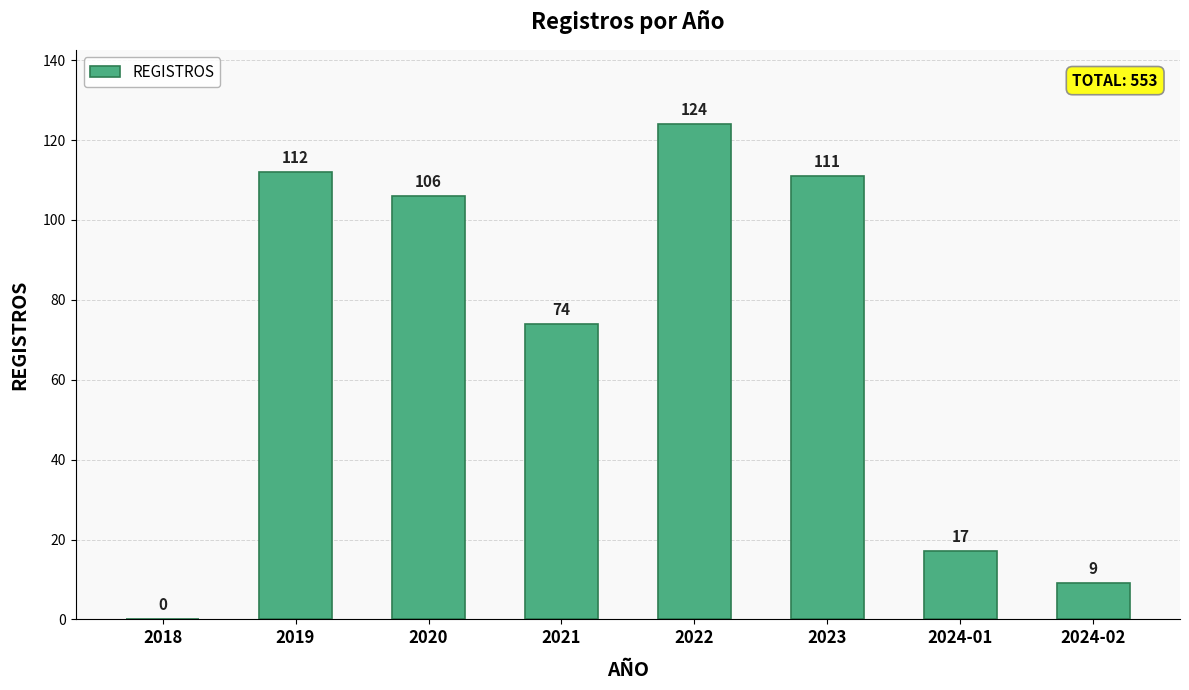

Reading right to left, extract all data points from this chart.

2024-02=9	2024-01=17	2023=111	2022=124	2021=74	2020=106	2019=112	2018=0